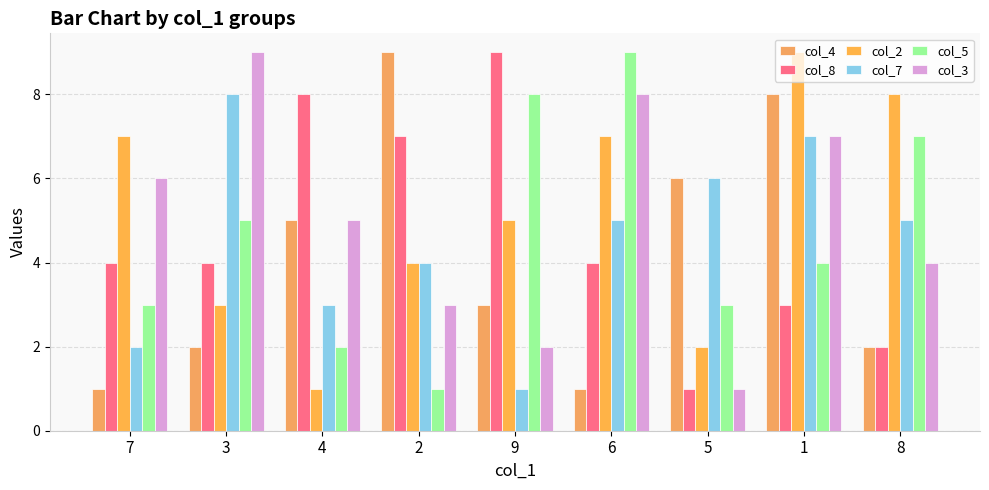

What are all the series names shown in the legend?

col_4, col_8, col_2, col_7, col_5, col_3